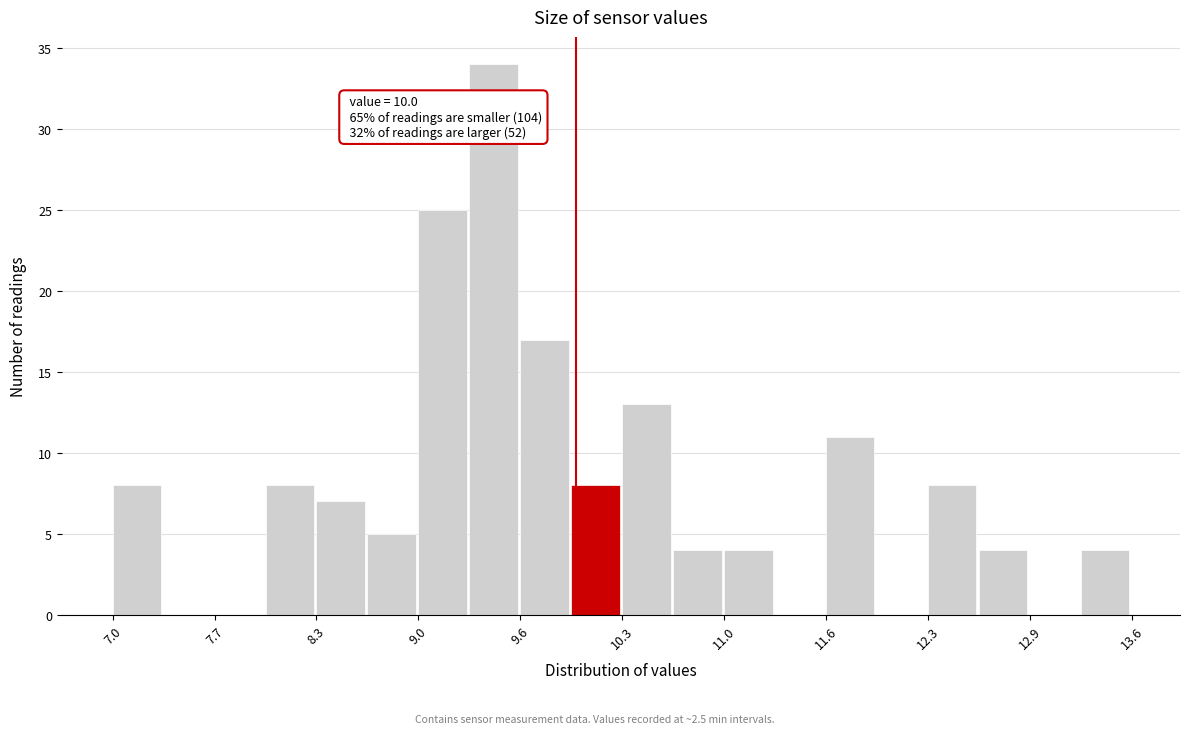

Read against the x-axis, roughly where is the centre of the tallest bar?

9.5